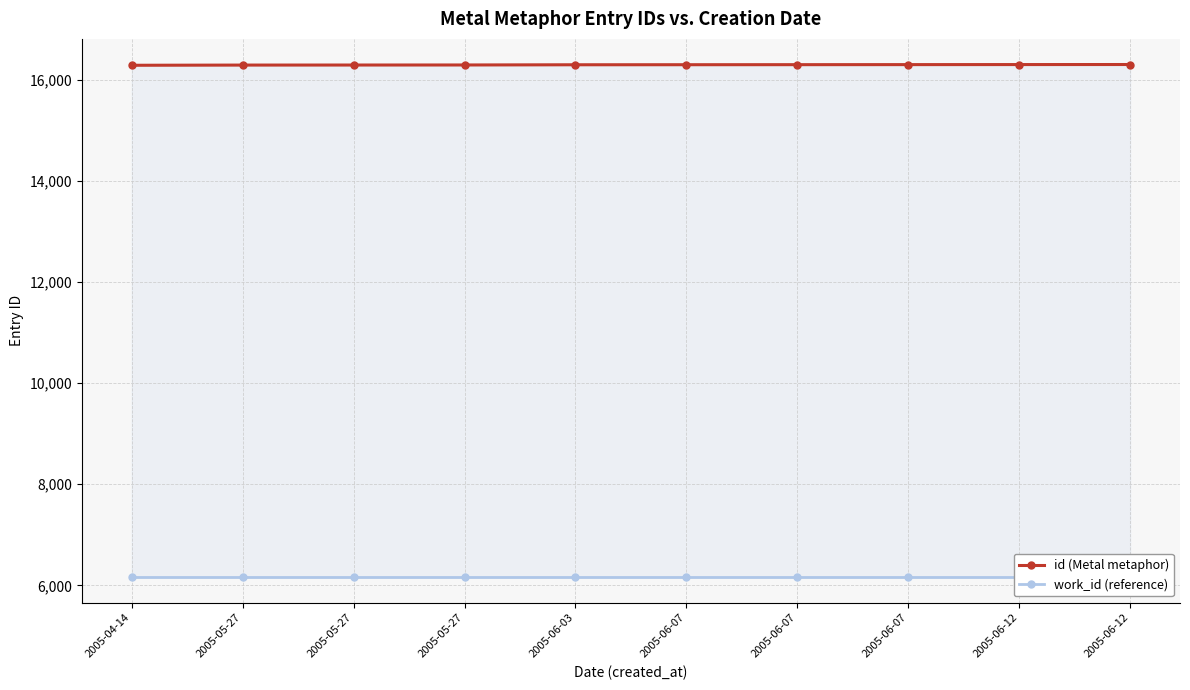

What value does the work_id (reference) series have at 2005-06-12?

6163